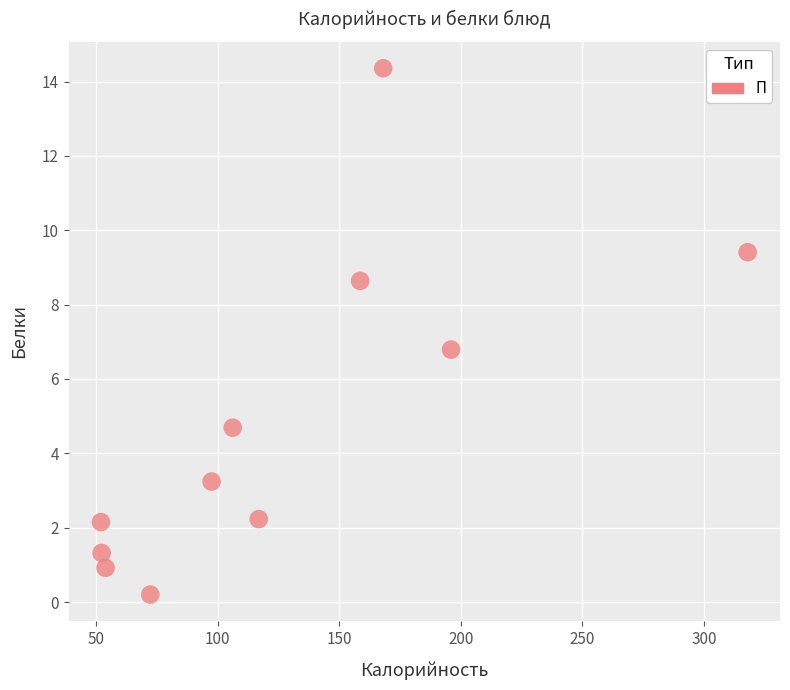

What is the range of Y values (max minus min)?

14.2